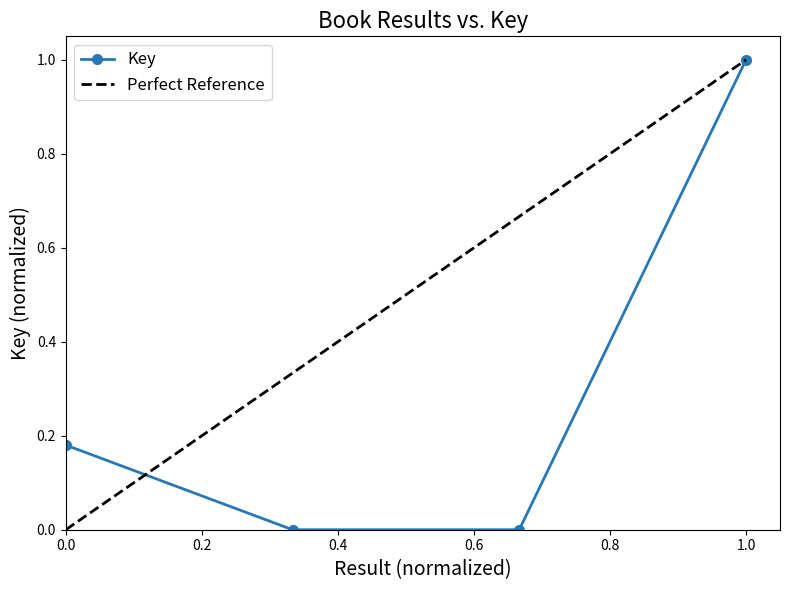

The Key series shows 1.0 at 1.0. True or false?

True